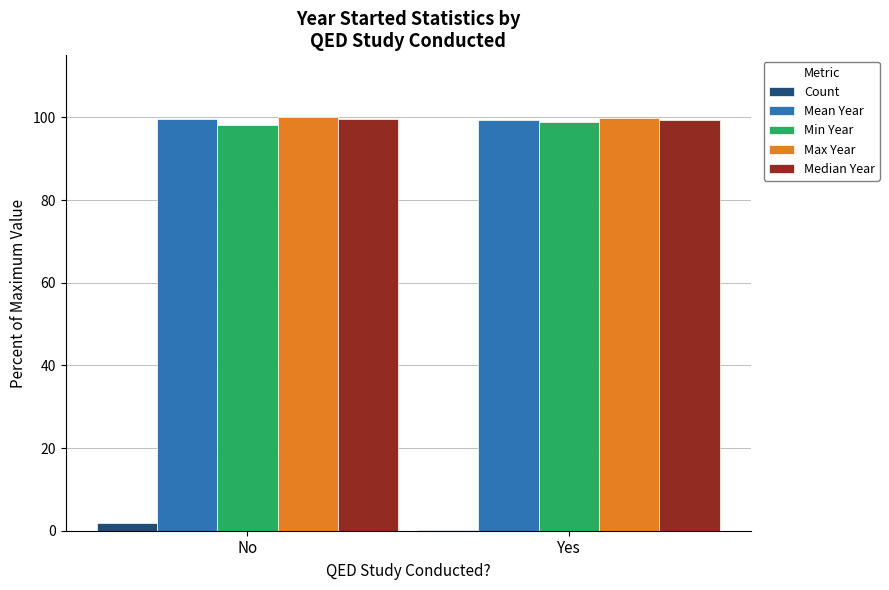

What is the highest value of the Median Year series?

99.7